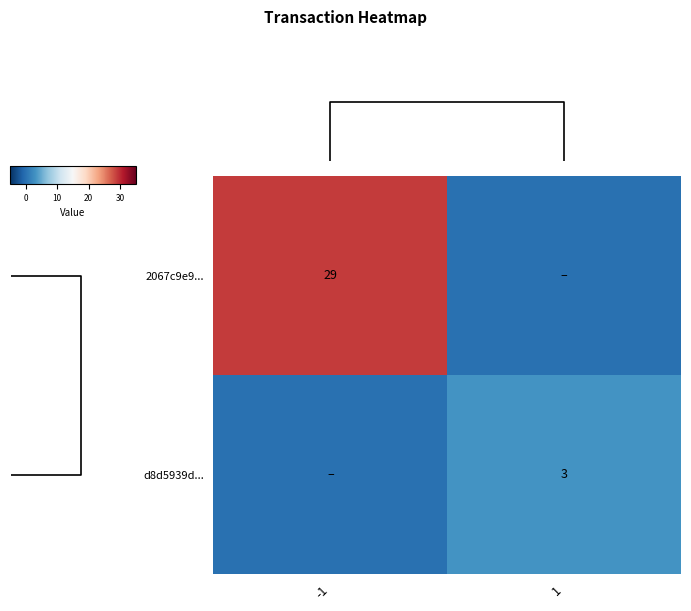

The value of d8d5939d... at 1 is 3. True or false?

True